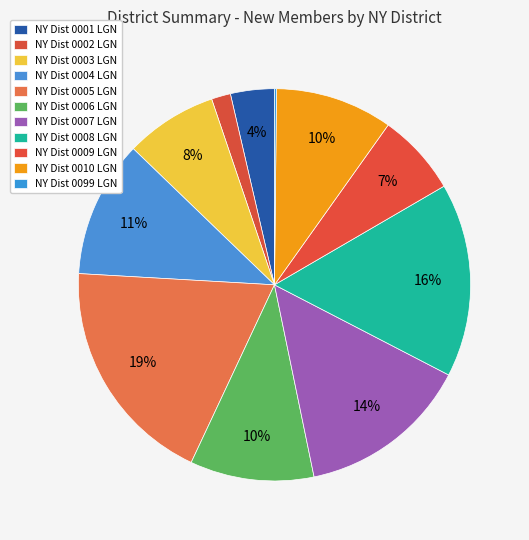

To the nearest percent, what is the difference between the NY Dist 0099 LGN and NY Dist 0007 LGN slice percentages?

14%